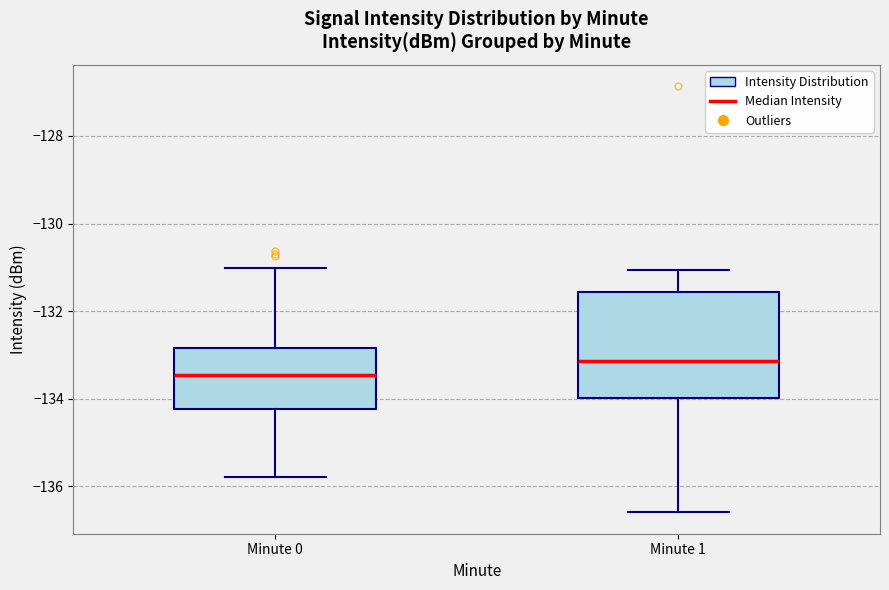

Where is the lower edge of the box for Minute 1 on the y-axis? The values are not printed on the chart, so give them approximately, as read against the axis.

-134.0